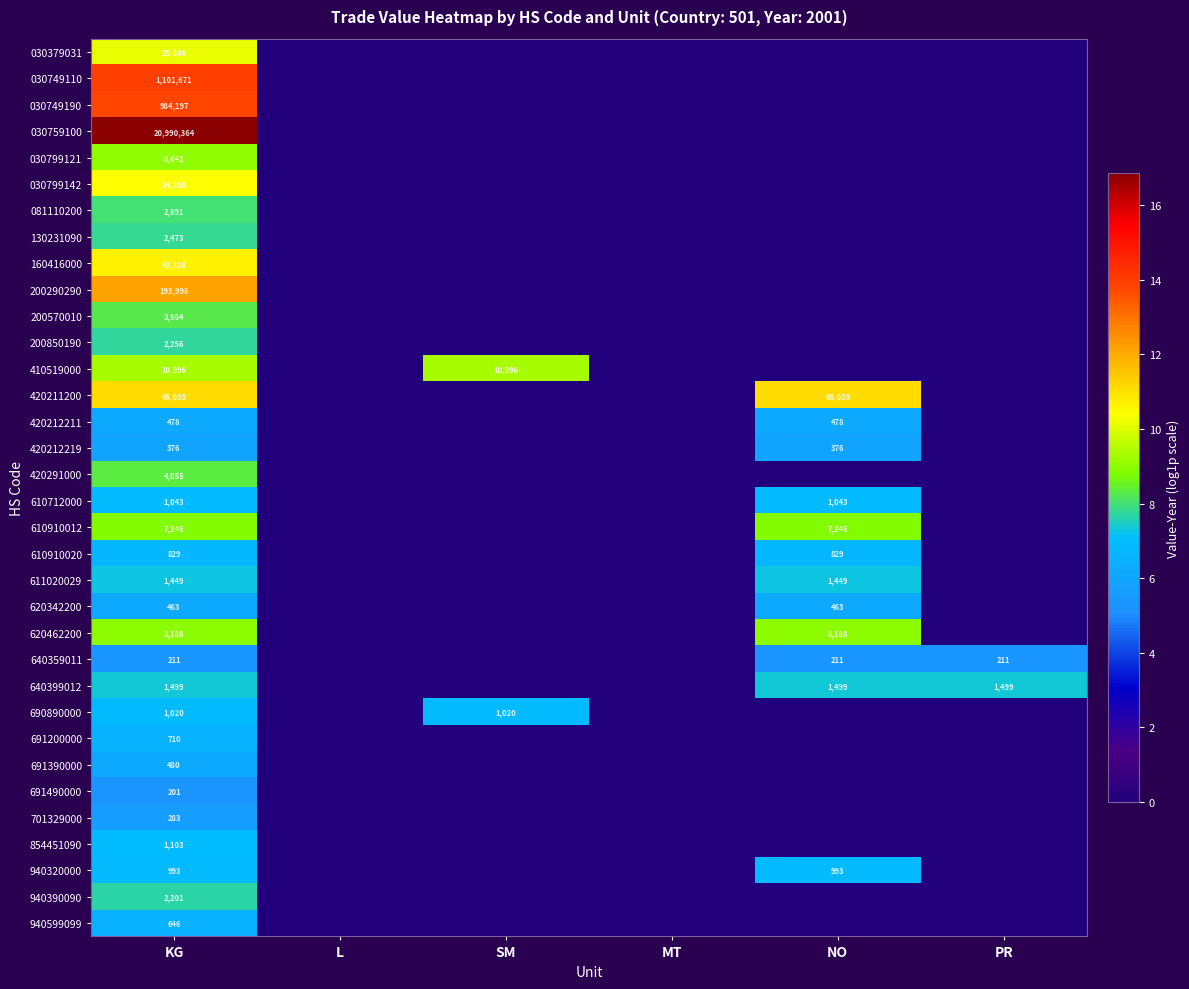

Rank the series at KG from highest to lowest value.

030759100, 030749110, 030749190, 200290290, 420211200, 160416000, 030799142, 030379031, 410519000, 030799121, 620462200, 610910012, 420291000, 200570010, 081110200, 130231090, 200850190, 940390090, 640399012, 611020029, 854451090, 610712000, 690890000, 940320000, 610910020, 691200000, 940599099, 691390000, 420212211, 620342200, 420212219, 701329000, 640359011, 691490000